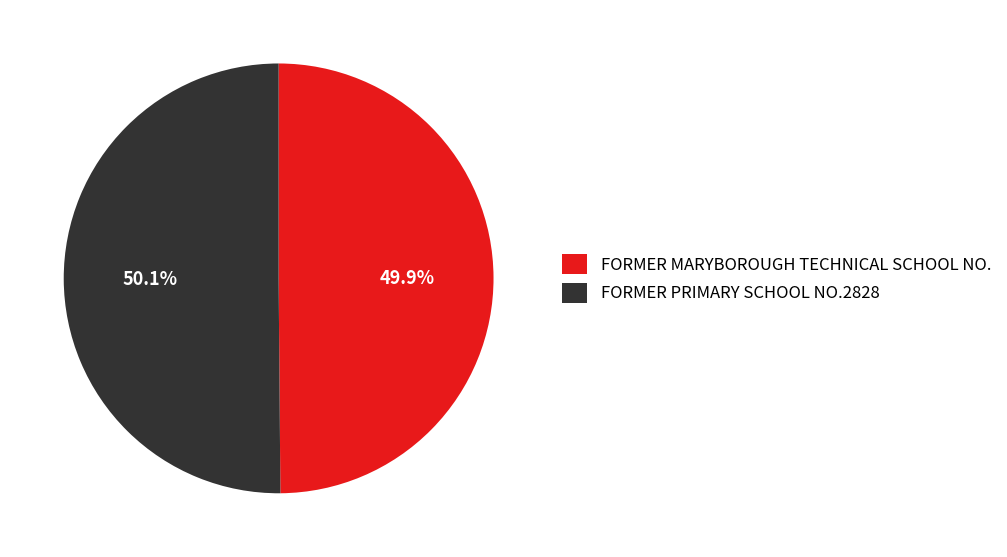

To the nearest percent, what percentage of the pie is FORMER PRIMARY SCHOOL NO.2828?

50%